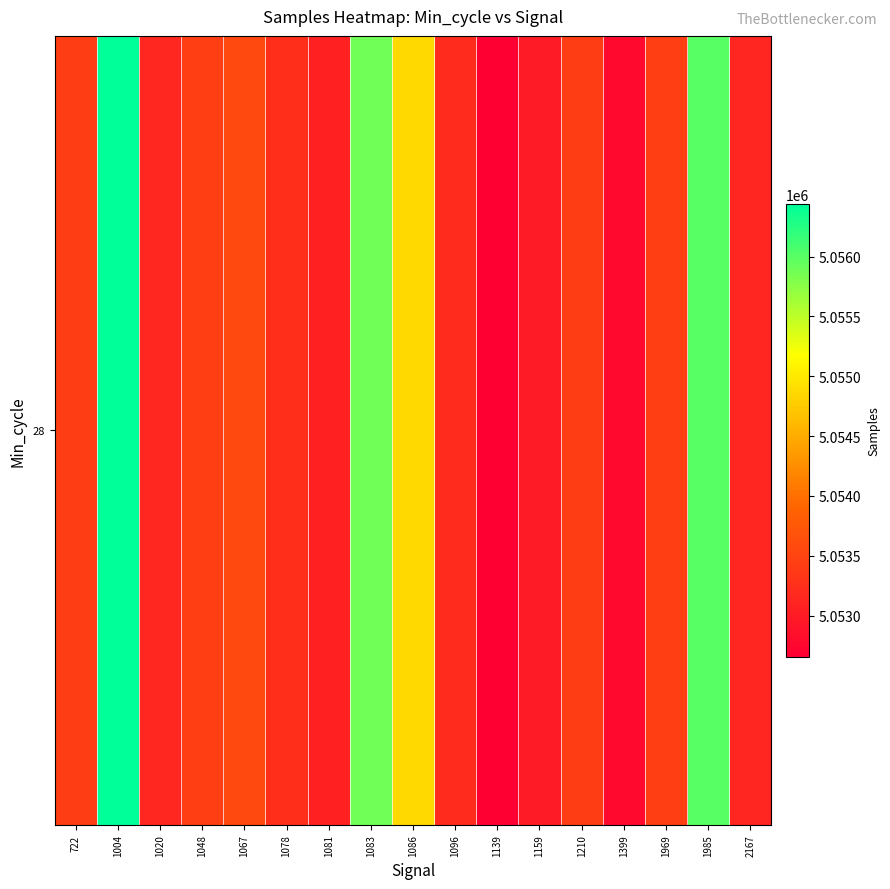

How many categories are shown in the chart?

17